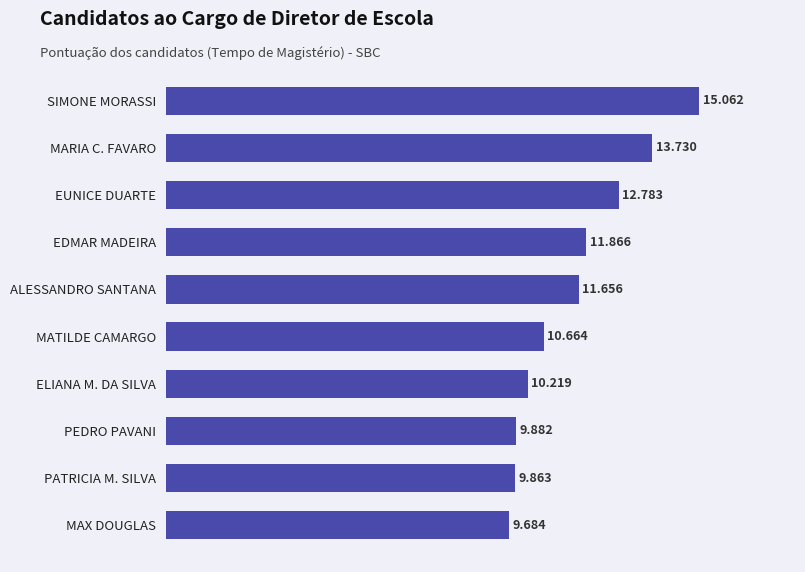

Does the chart contain any negative values?

No